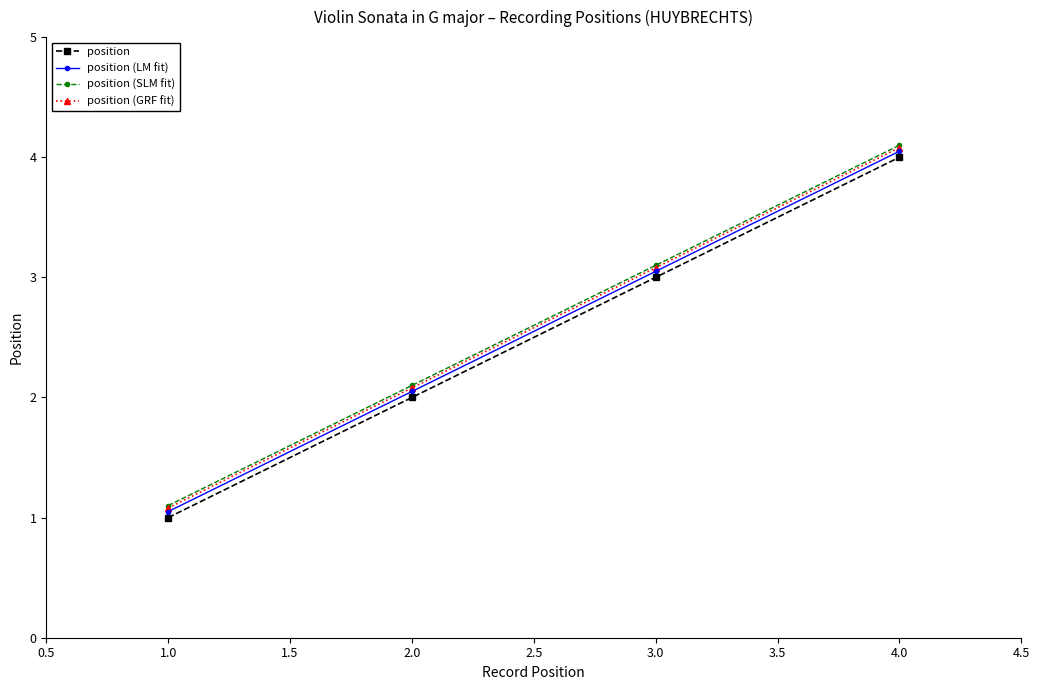

How many lines are shown in the chart?

4